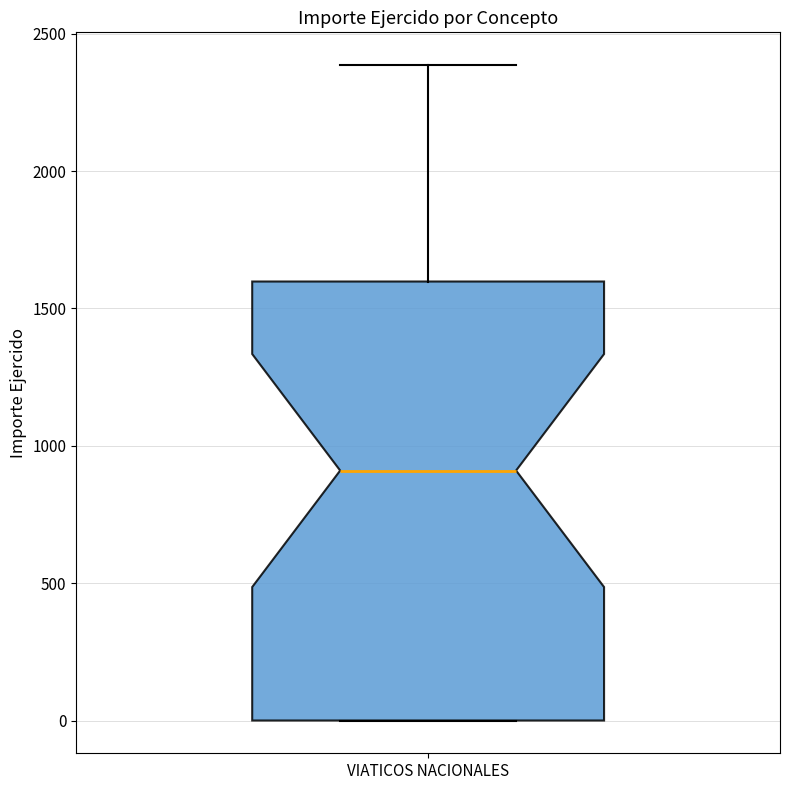

Where is the lower edge of the box for VIATICOS NACIONALES on the y-axis? The values are not printed on the chart, so give them approximately, as read against the axis.

0